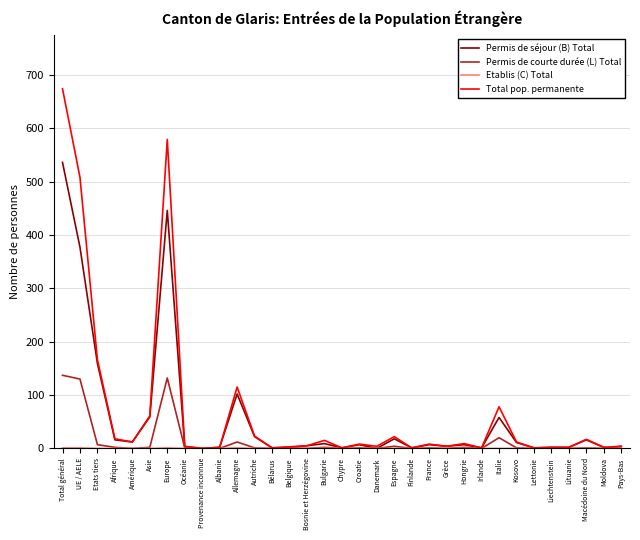

What is the maximum value shown in the chart?

674